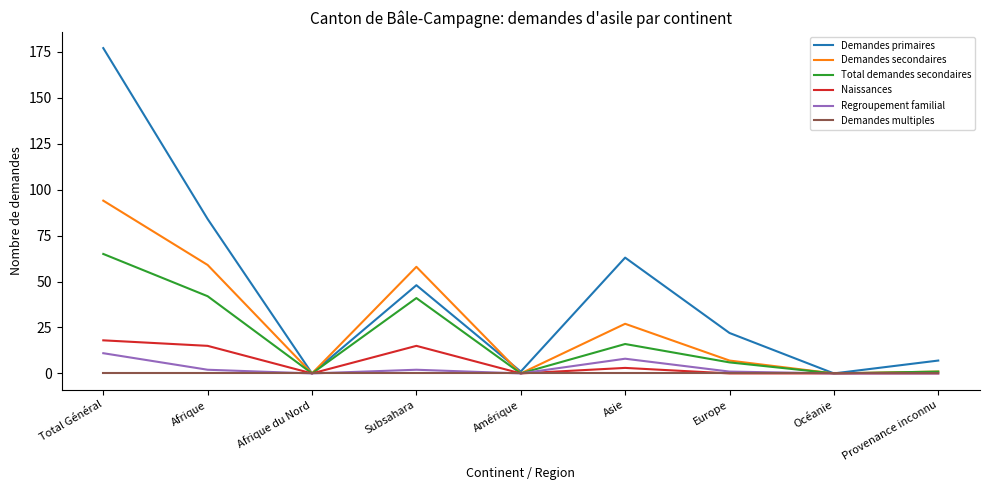

What are all the series names shown in the legend?

Demandes primaires, Demandes secondaires, Total demandes secondaires, Naissances, Regroupement familial, Demandes multiples